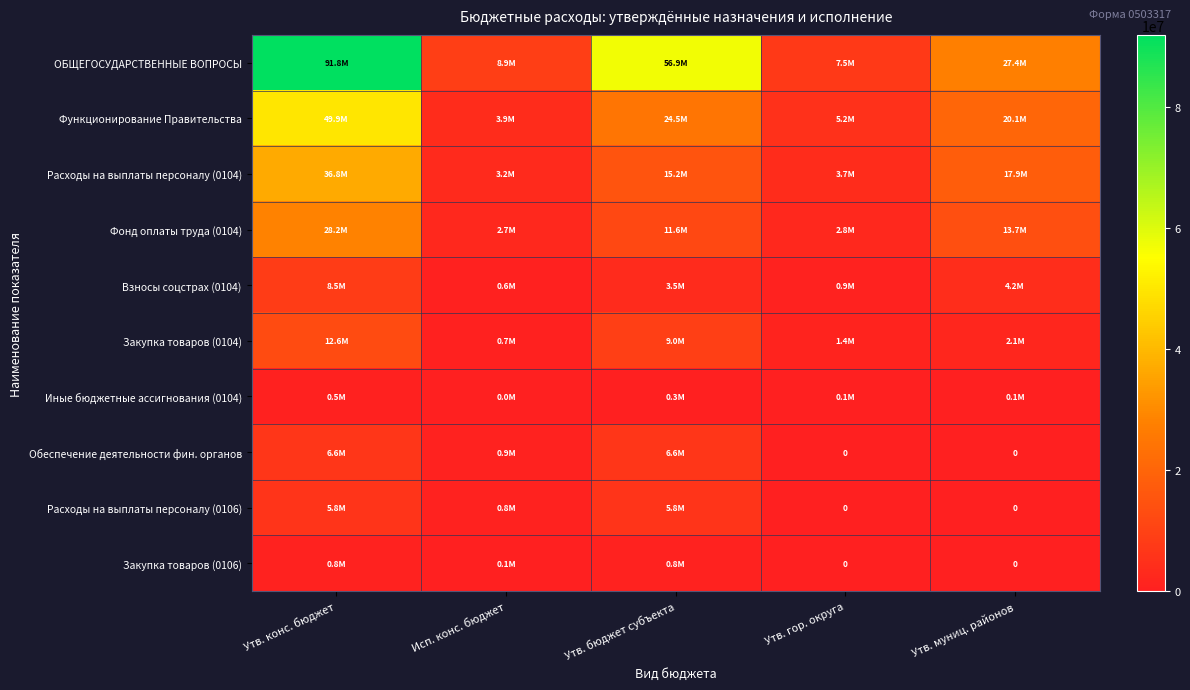

What is the spread (max minus min) of values at Утв. конс. бюджет?

91294241.8